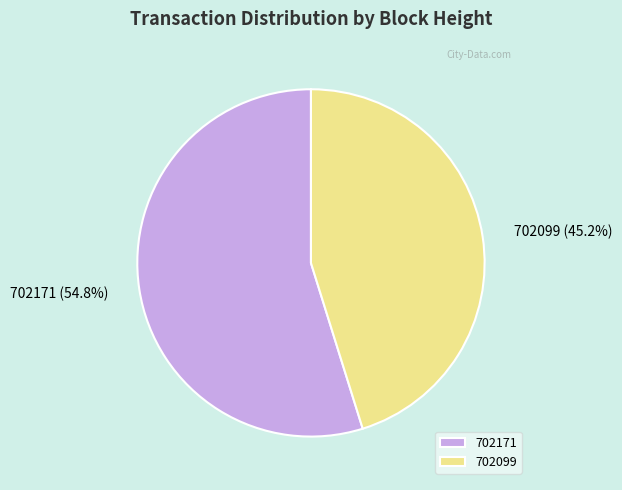

To the nearest percent, what portion does 702099 represent?

45%